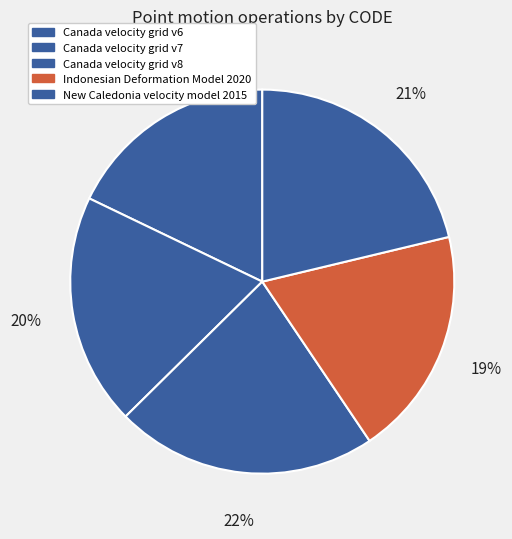

Count the number of slices in the pie.

5